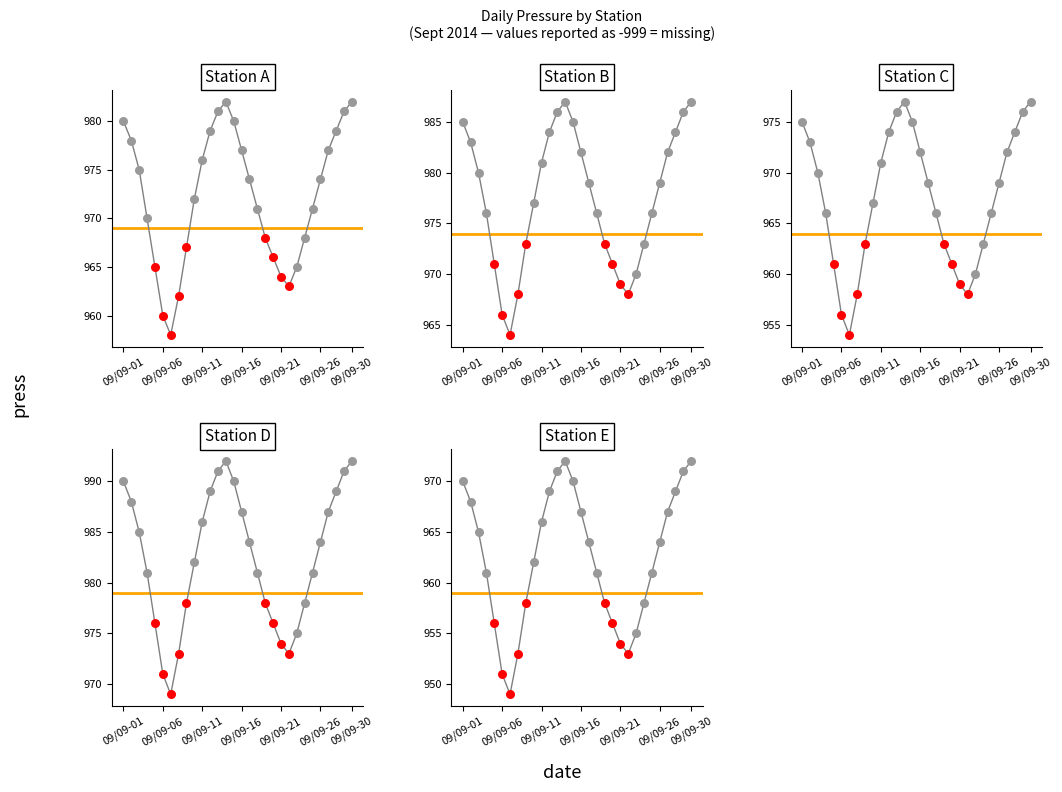

Which series reaches the minimum Y coordinate?

Station E